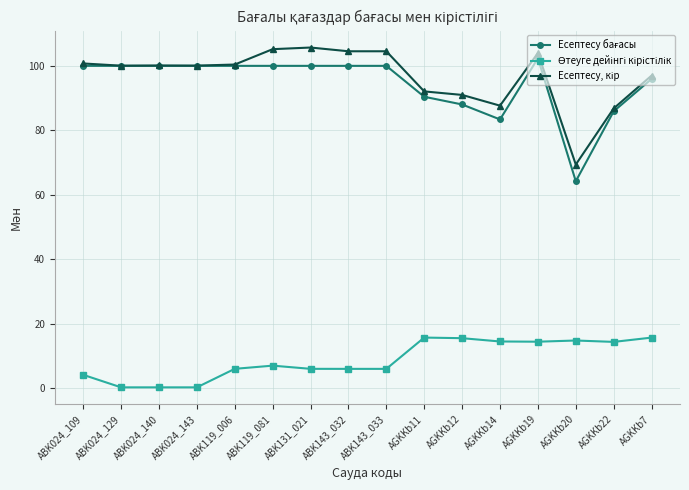

What is the spread (max minus min) of values at ABK119_006?

94.3